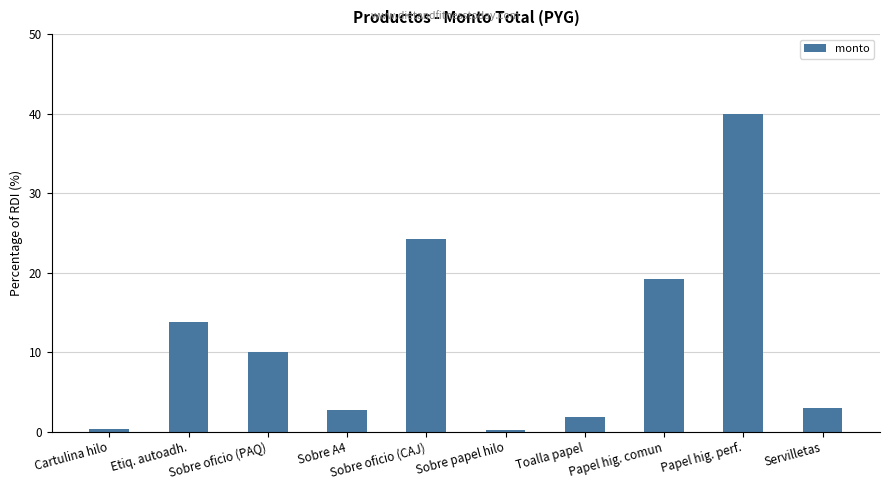

What is the minimum value shown in the chart?

0.2